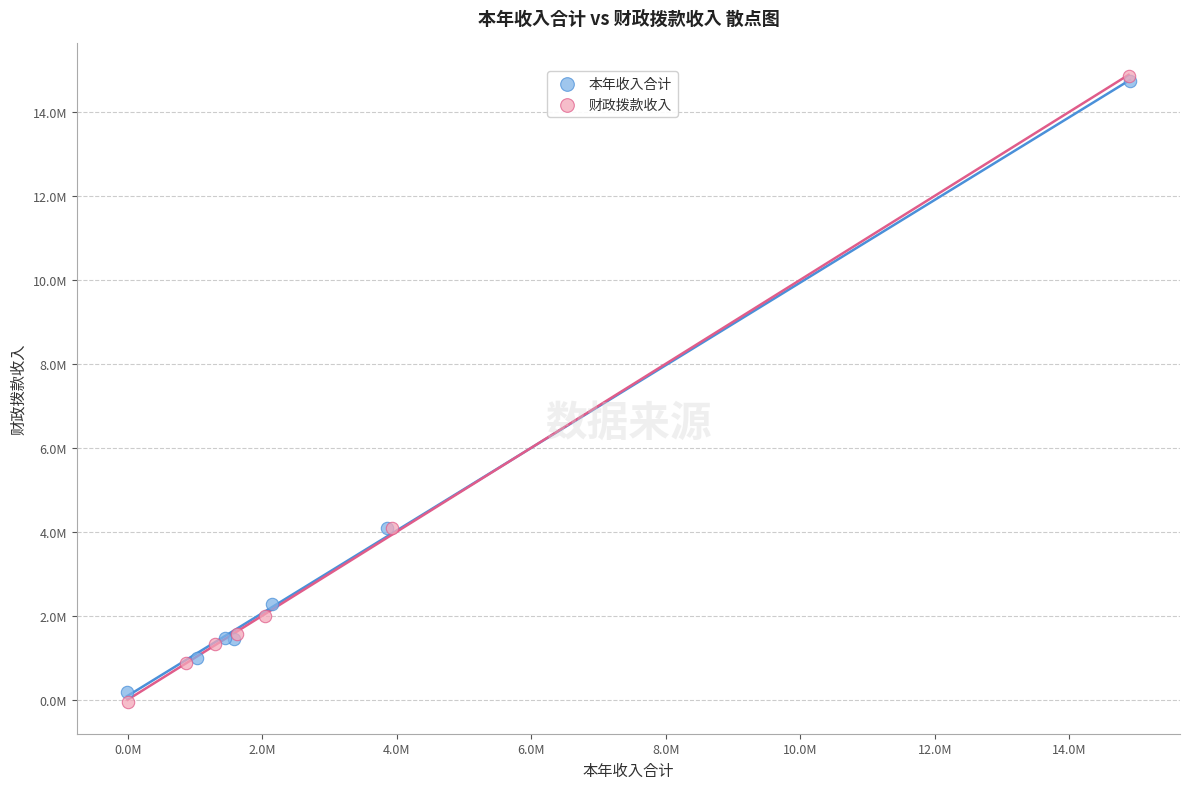

Which series reaches the minimum Y coordinate?

财政拨款收入